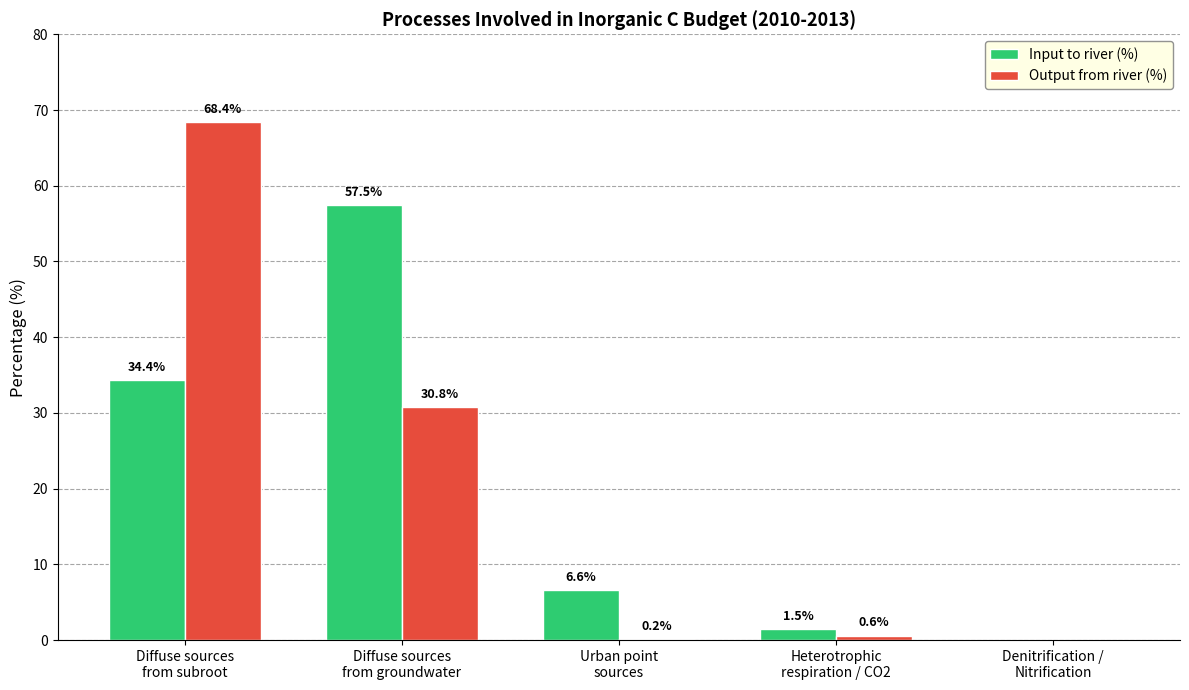

What is the sum of all Output from river (%) values?

100.0